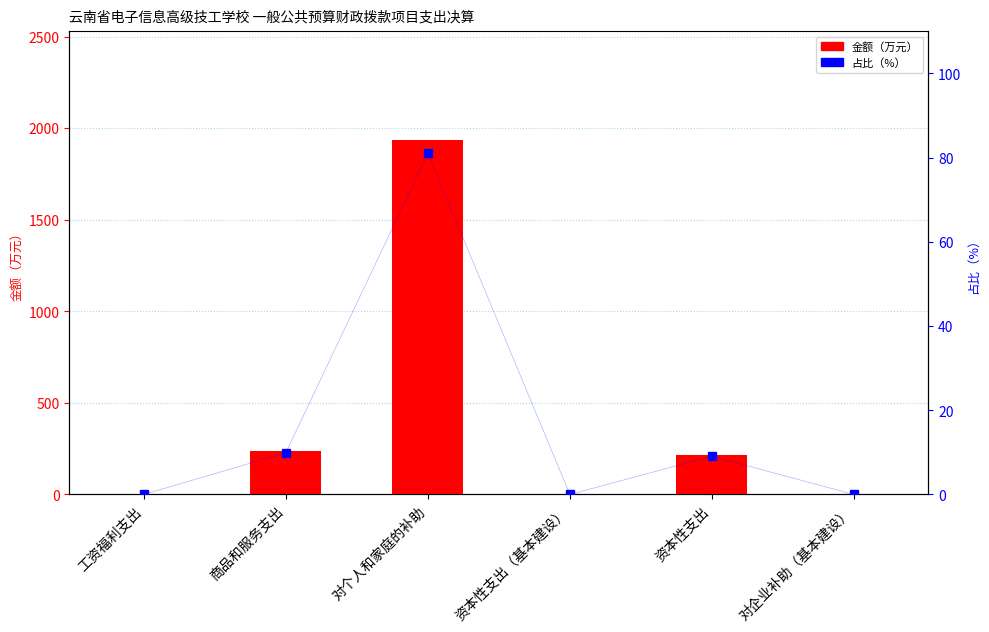

What is the greatest value displayed?

1937.6